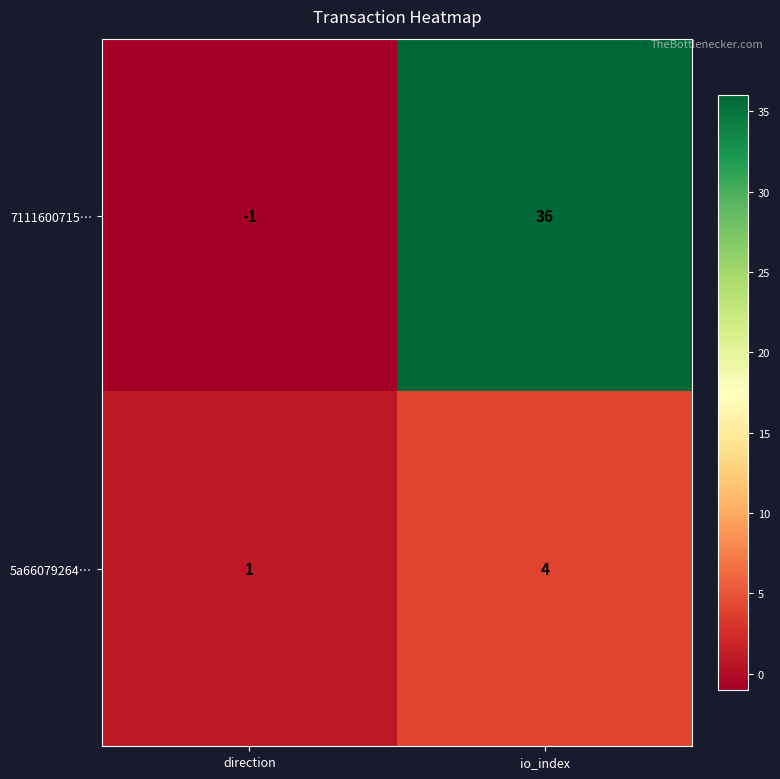

How many series are shown in this chart?

2